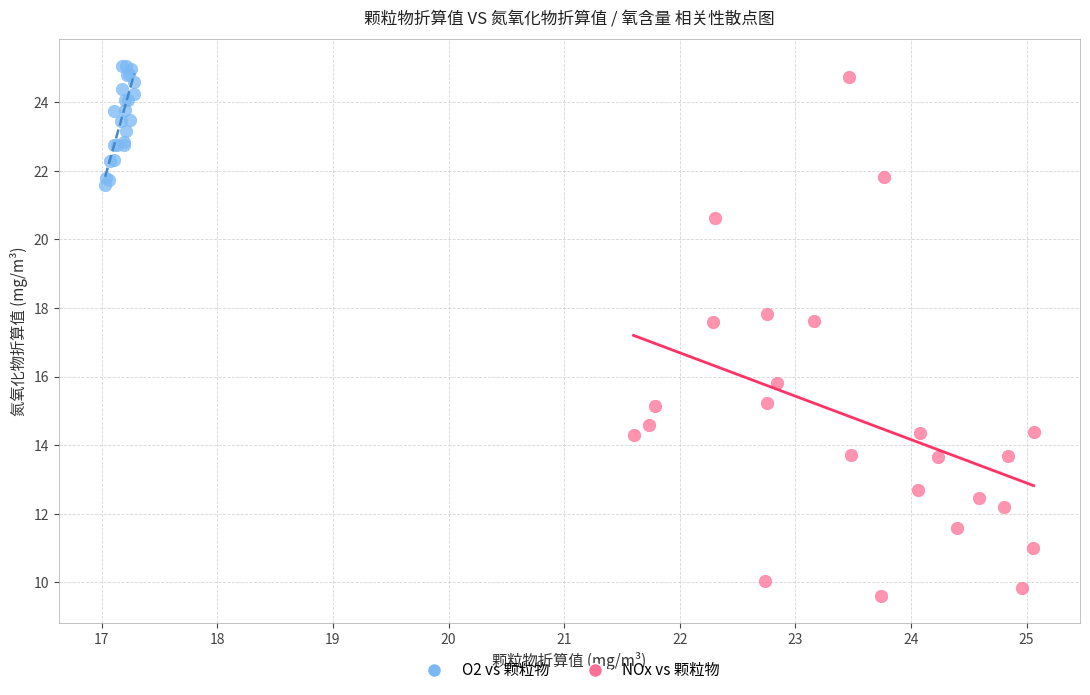

Which series has the largest Y range (max minus min)?

NOx vs 颗粒物